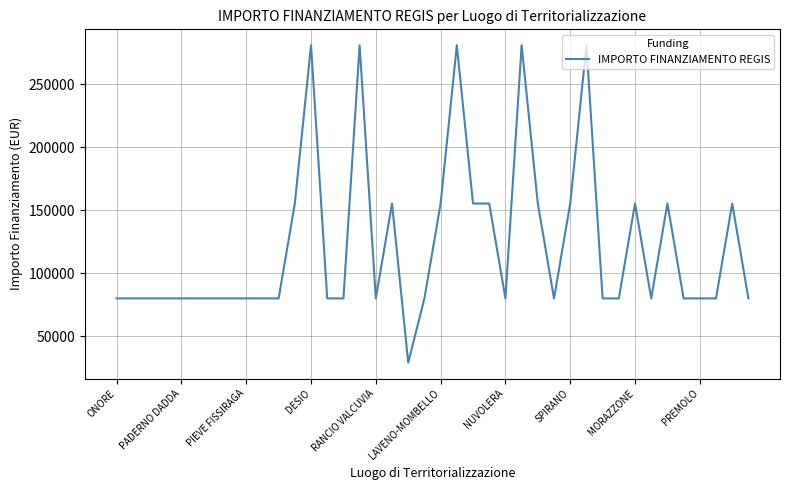

What is the minimum value shown in the chart?

28902